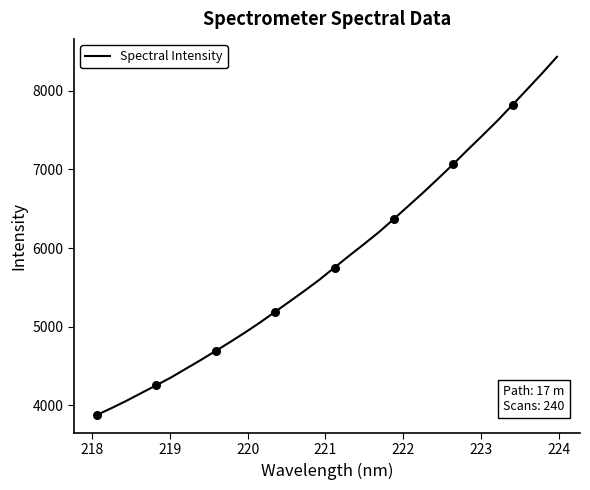

What is the difference between the maximum and minimum values?

4559.6